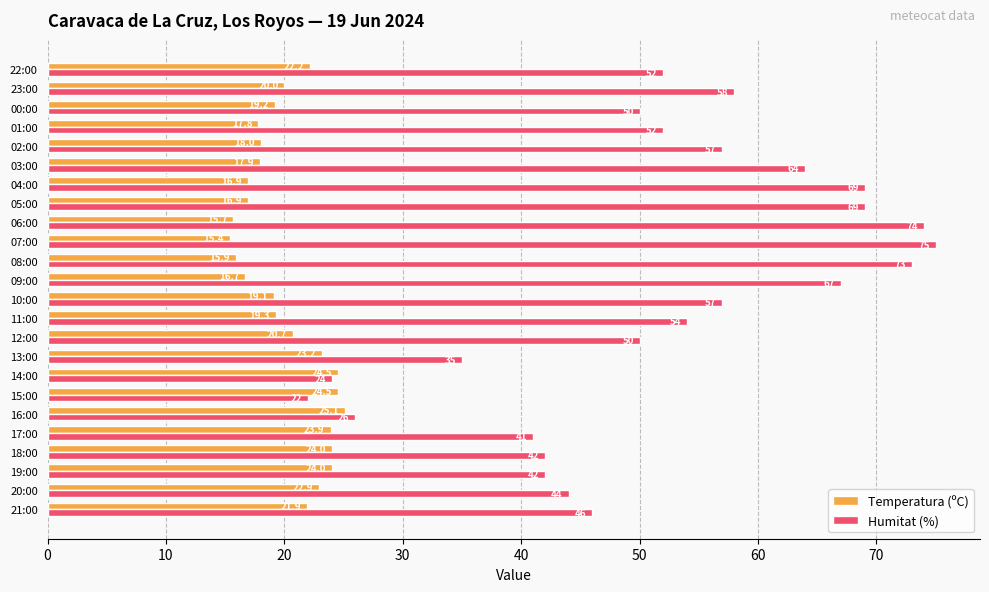

What is the total value across all series at 18:00?

66.0